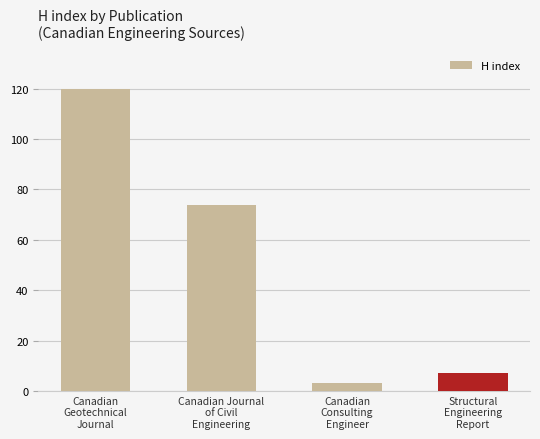

Read the value at Structural
Engineering
Report.

7